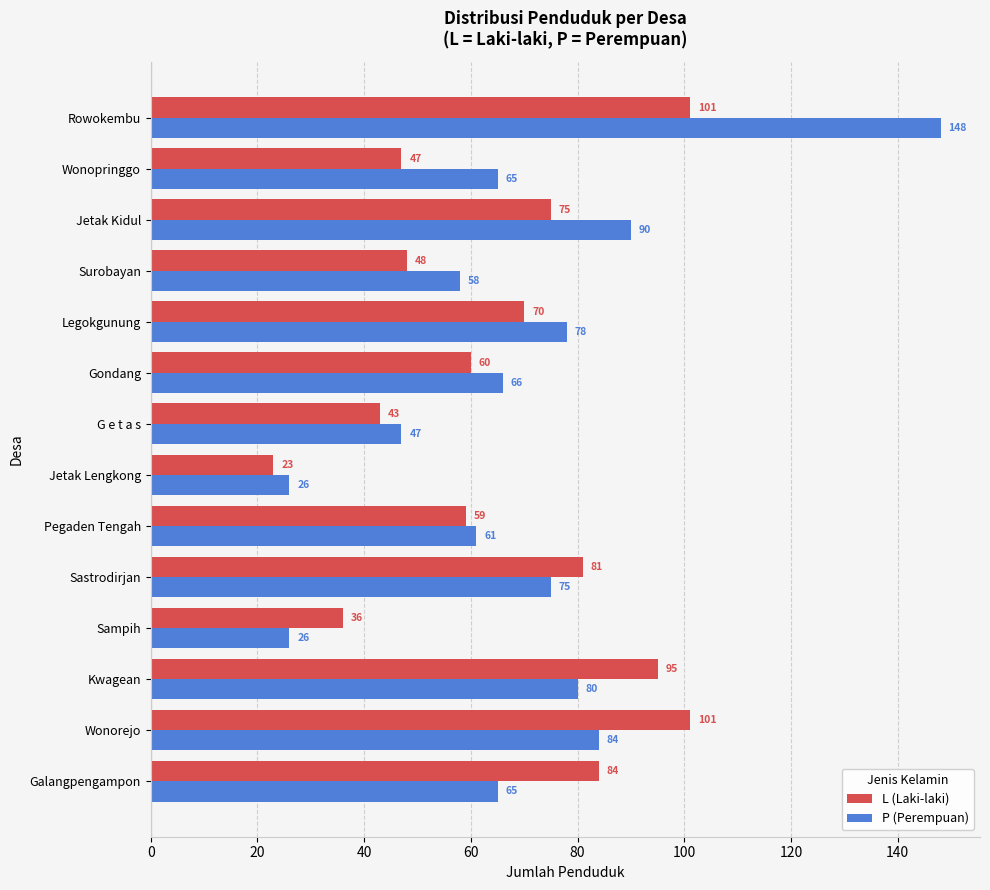

True or false: L (Laki-laki) has a value of 36 at Sampih.

True